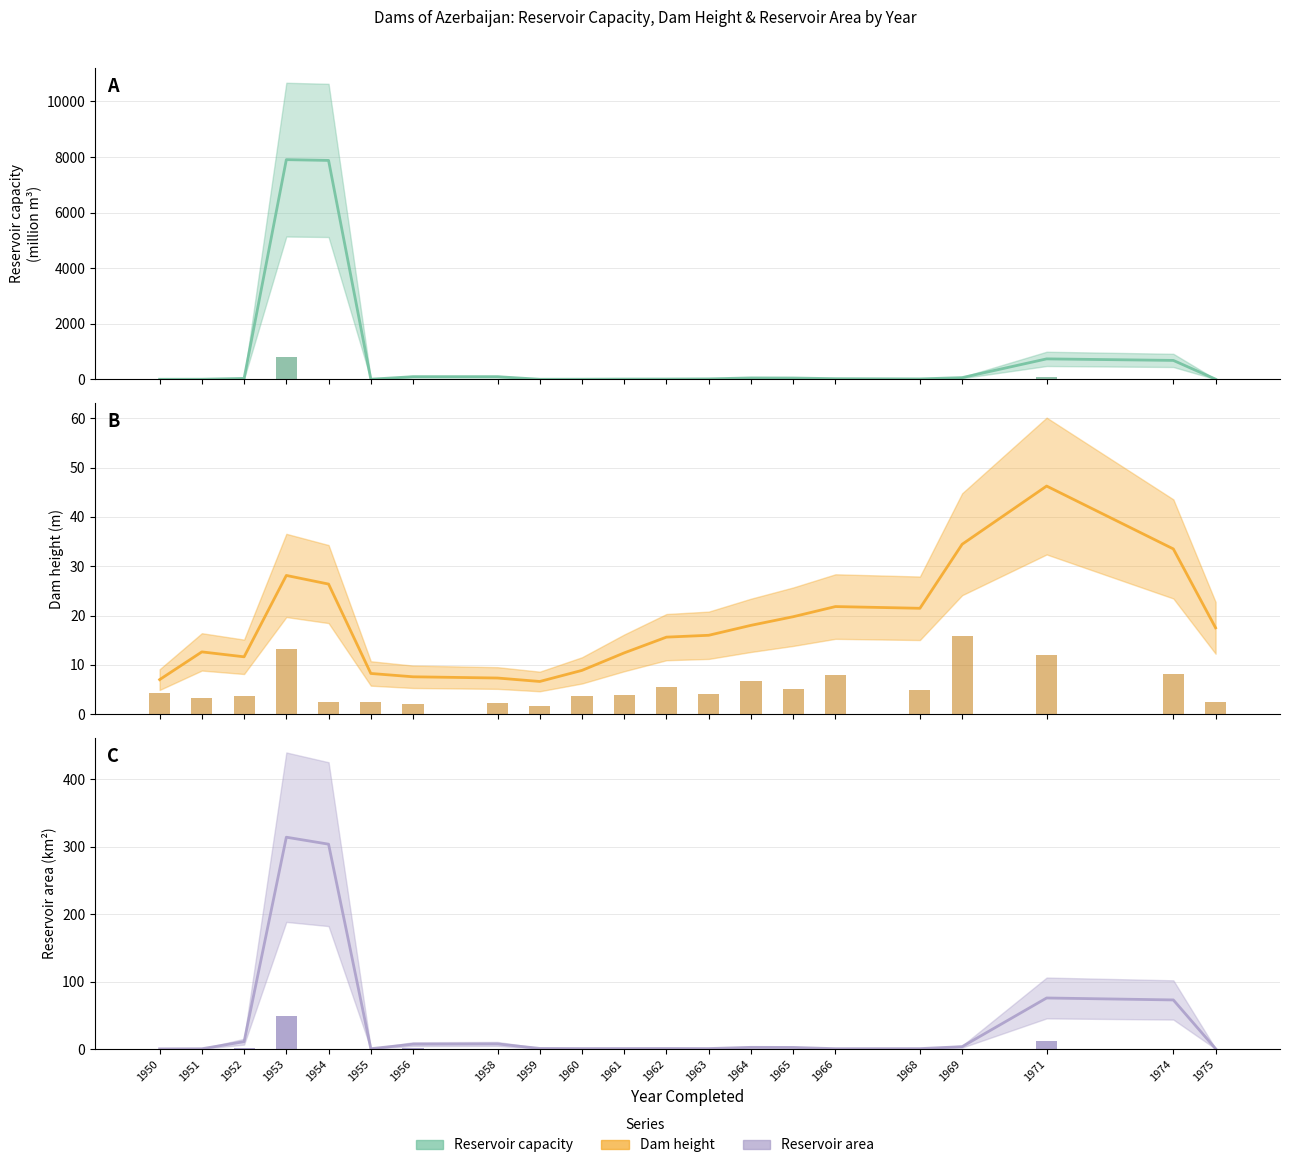

Reading left to right, extract all data points from this chart.

Reservoir capacity (million m3): 0.1	0.1	3.1	787.4	0.3	0.1	9.4	0.1	0.1	0.2	0.7	0.3	1.2	3.8	0.9	1.4	0.1	6.0	67.5	0.5	0.1
Dam height (m): 4.2	3.4	3.6	13.3	2.5	2.4	2.1	2.2	1.7	3.6	3.9	5.5	4.1	6.7	5.1	8.0	4.9	15.8	12.0	8.1	2.4
Reservoir area (km2): 0.0	0.0	1.7	48.6	0.1	0.0	1.1	0.1	0.1	0.0	0.1	0.1	0.1	0.3	0.0	0.0	0.1	0.5	11.6	0.0	0.0